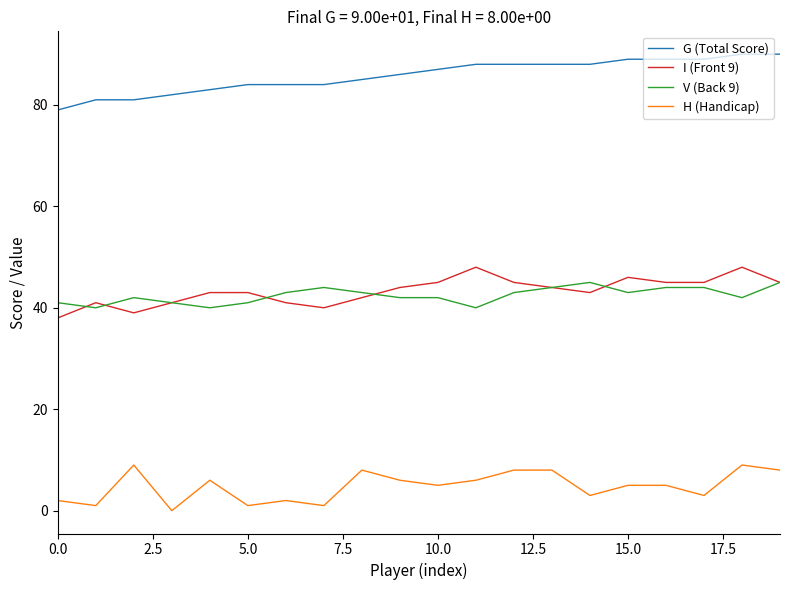

What is the highest value of the G (Total Score) series?

90